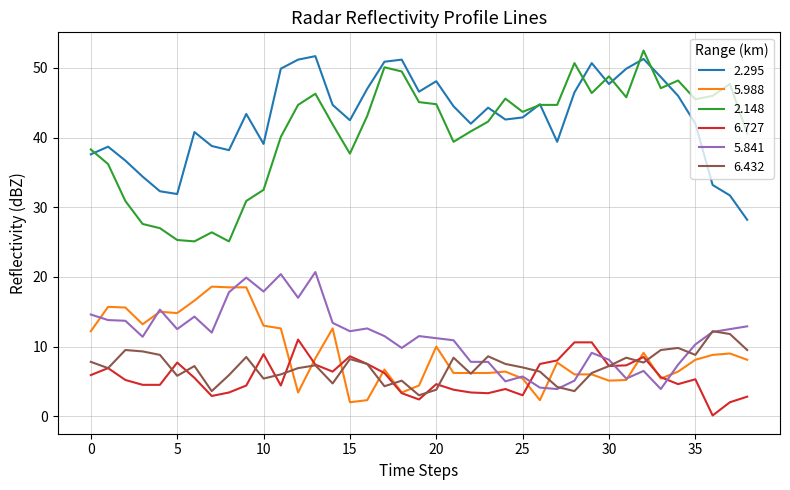

True or false: 2.295 and 5.841 intersect in this chart.

False